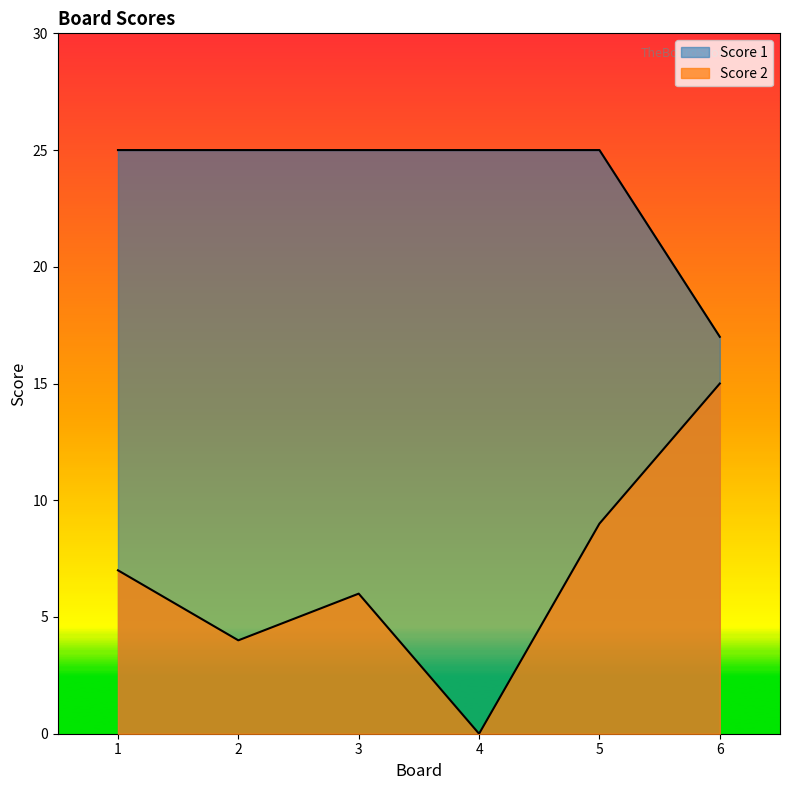

What value does the Score 1 series have at 5?

25